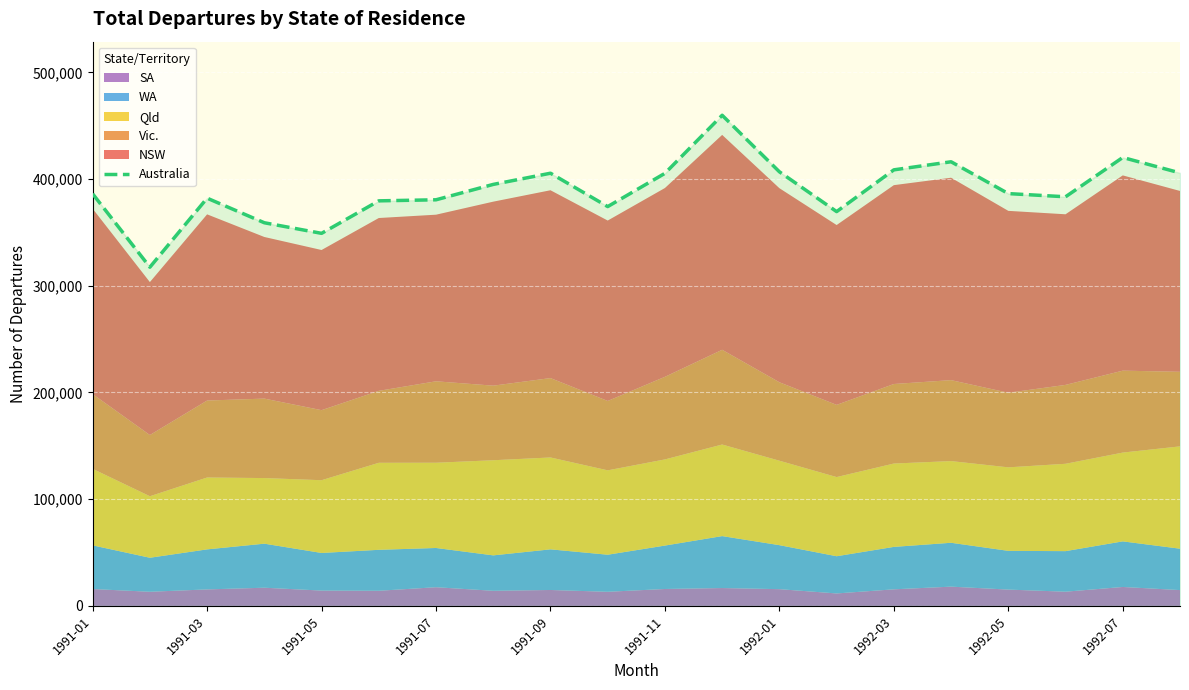

What is the difference between the maximum and second lowest values?

110650